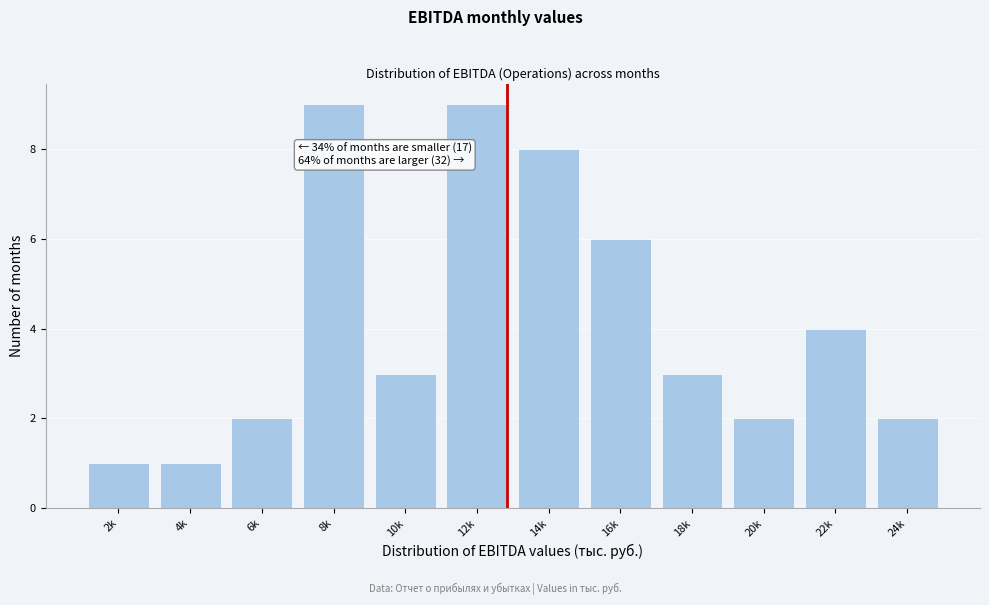

Reading left to right, what are all the values shown in this chart?

2k=1	4k=1	6k=2	8k=9	10k=3	12k=9	14k=8	16k=6	18k=3	20k=2	22k=4	24k=2